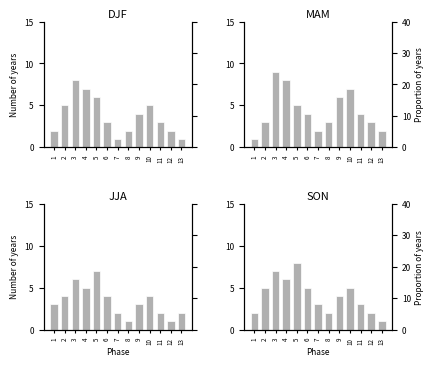

What is the difference between the highest and lowest values at 13?

1